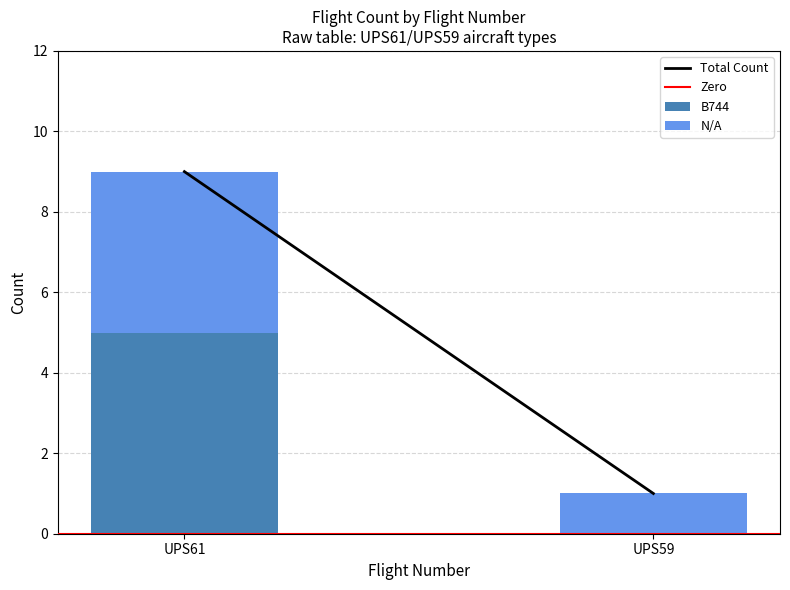

What is the highest value of the B744 series?

5